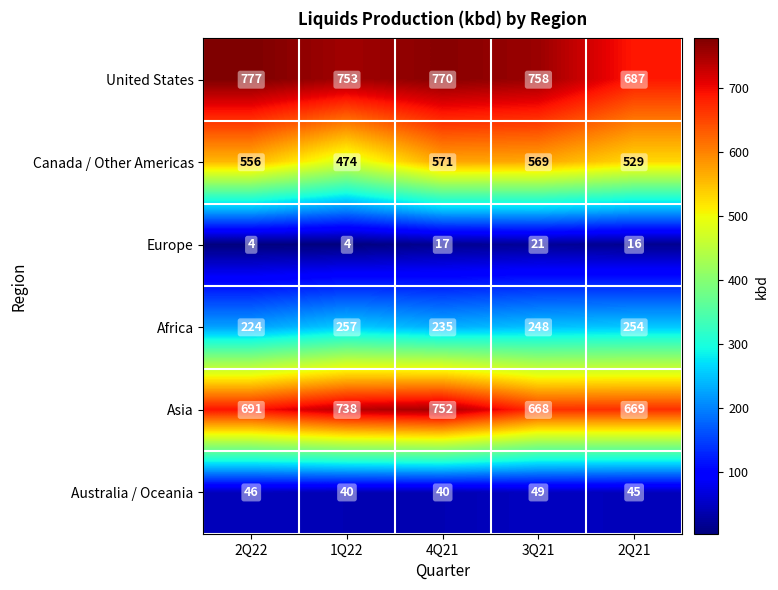

Reading left to right, what are all the values shown in this chart?

United States: 2Q22=777	1Q22=753	4Q21=770	3Q21=758	2Q21=687
Canada / Other Americas: 2Q22=556	1Q22=474	4Q21=571	3Q21=569	2Q21=529
Europe: 2Q22=4	1Q22=4	4Q21=17	3Q21=21	2Q21=16
Africa: 2Q22=224	1Q22=257	4Q21=235	3Q21=248	2Q21=254
Asia: 2Q22=691	1Q22=738	4Q21=752	3Q21=668	2Q21=669
Australia / Oceania: 2Q22=46	1Q22=40	4Q21=40	3Q21=49	2Q21=45